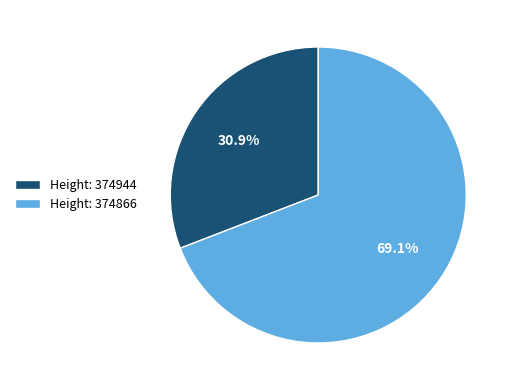

Rank the categories by value from lowest to highest.

Height: 374944, Height: 374866